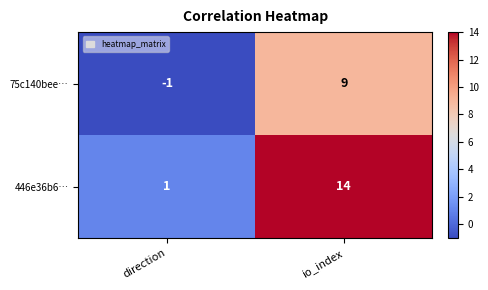

At which category does the chart reach its peak across all series?

io_index